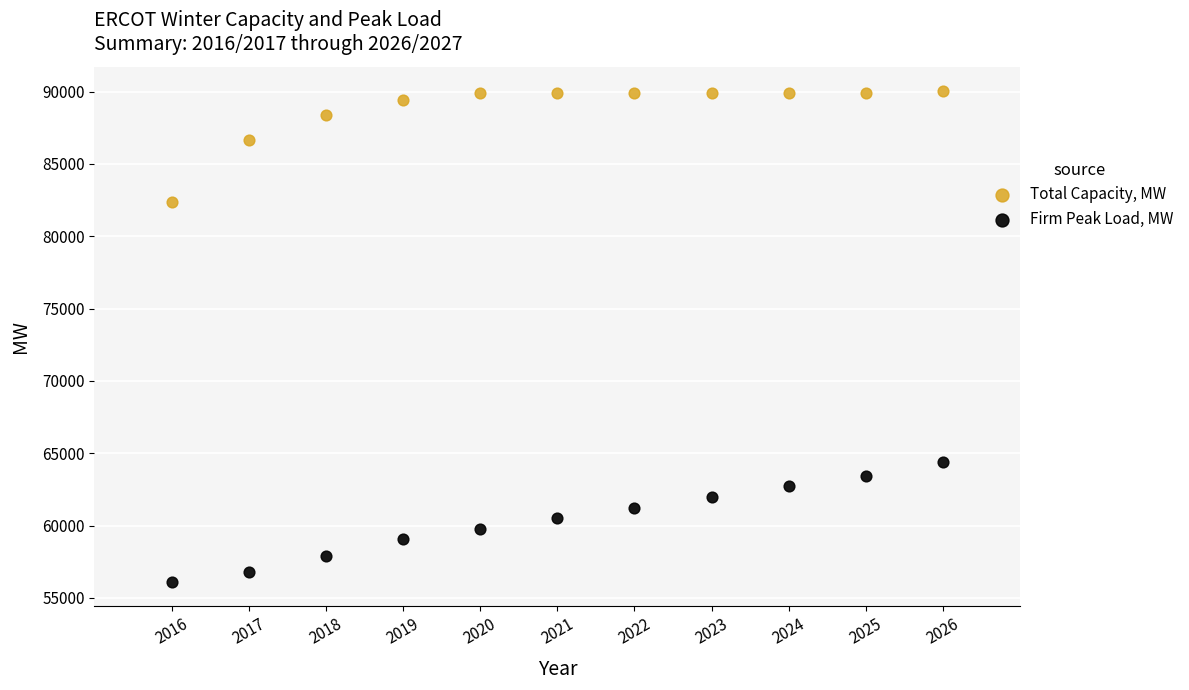

Across all data points, what is the range of X values (max minus min)?

10.0